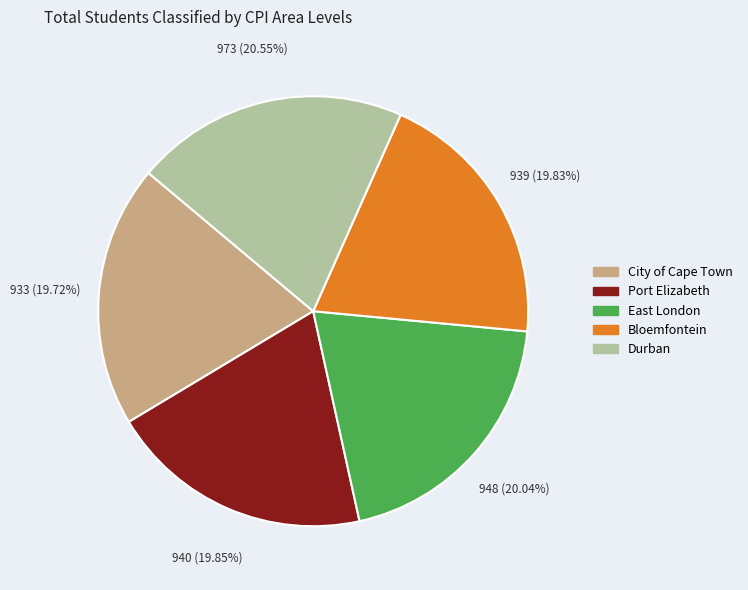

Which slice is the largest?

Durban